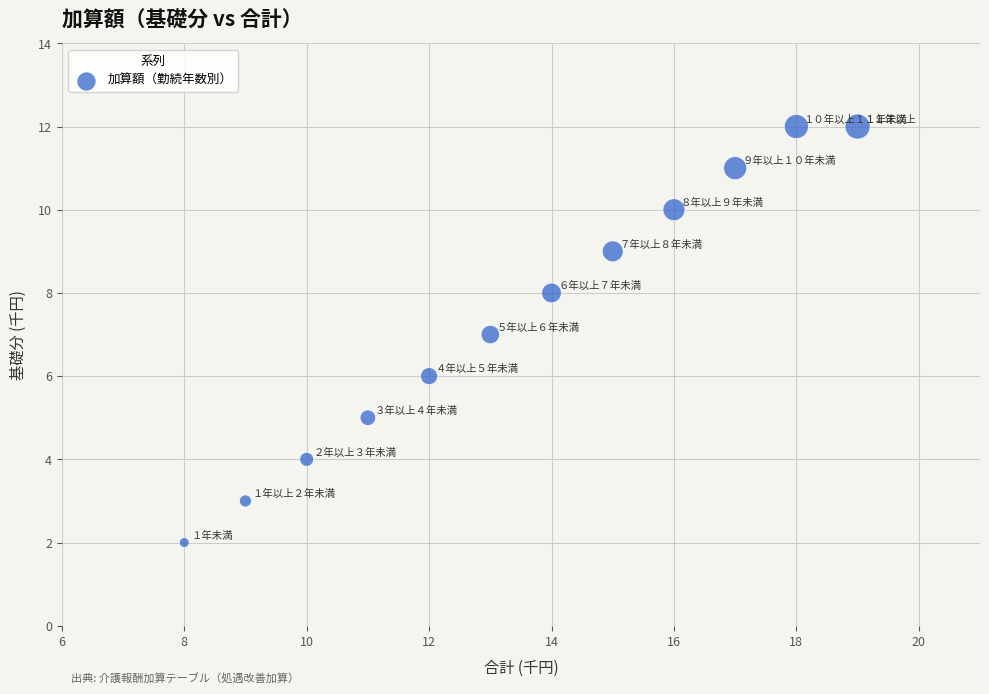

What is the range of X values (max minus min)?

11